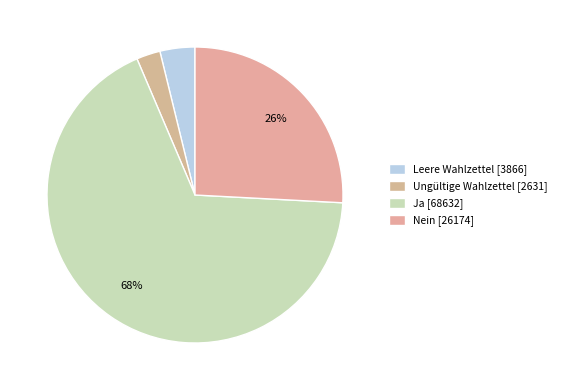

Is there a majority slice in this chart?

Yes